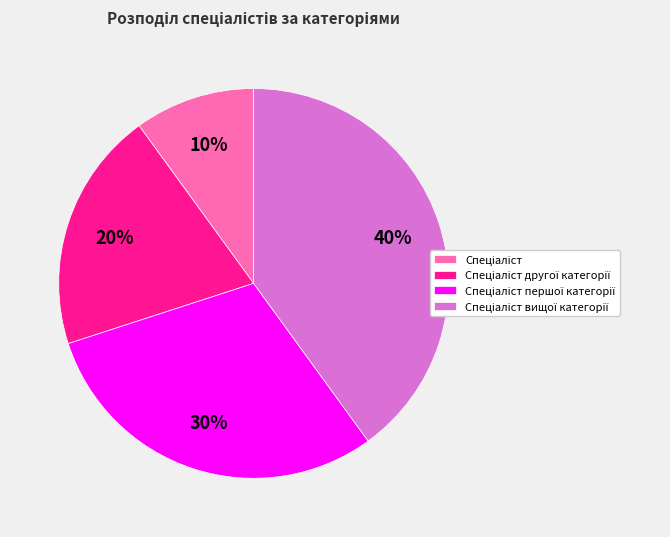

Is there any slice that represents more than half of the pie?

No